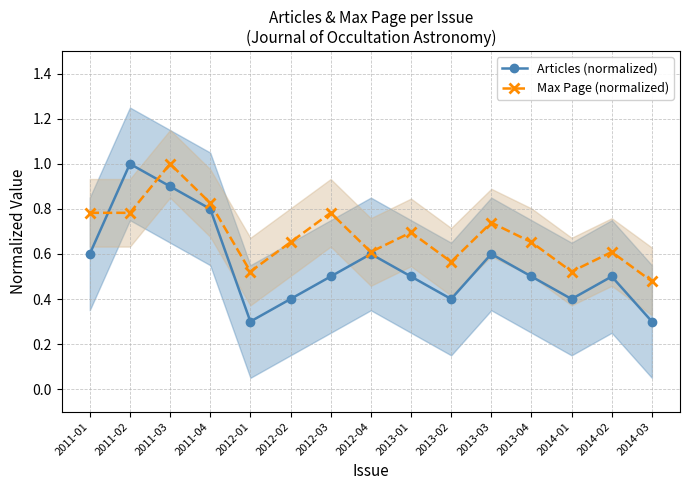

The Max Page (normalized) series shows 0.7 at 2013-04. True or false?

True